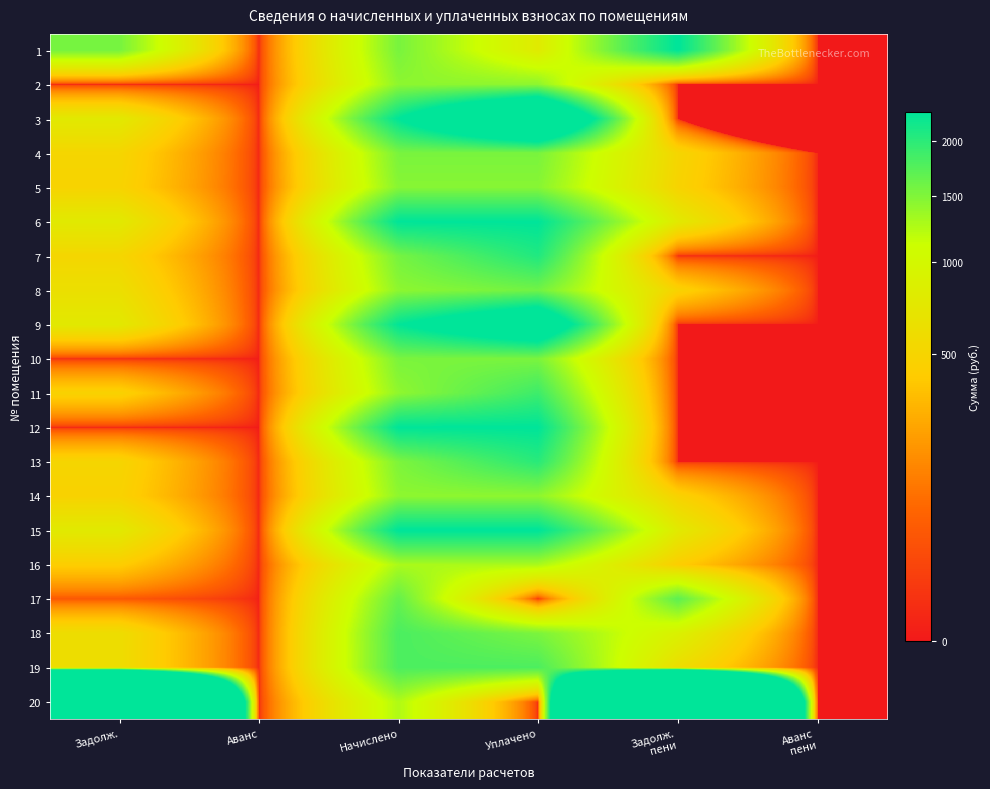

Which series has the largest range (max minus min)?

20